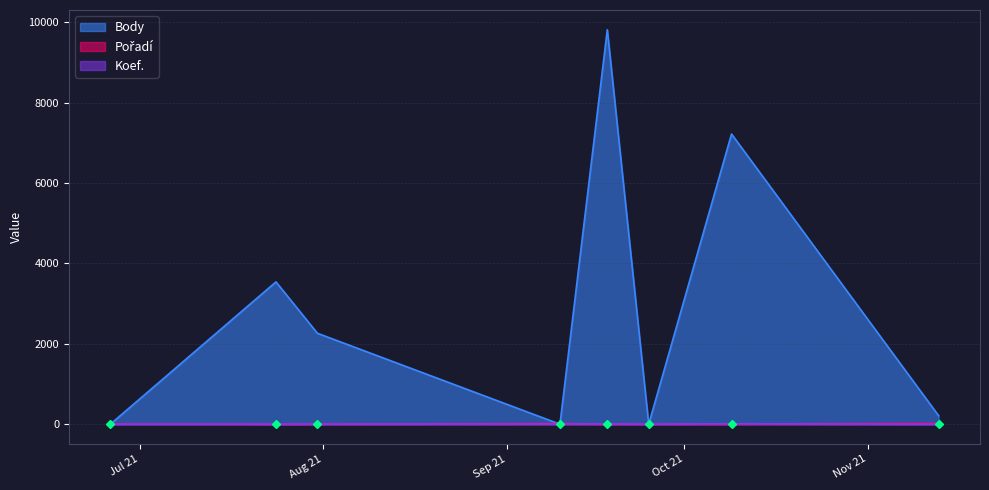

Reading left to right, extract all data points from this chart.

Body: 0	3541	2263	0	9814	0	7219	212
Pořadí: 11	1	2	20	1	4	6	24
Koef.: 1	3	3	7	7	1	12	1